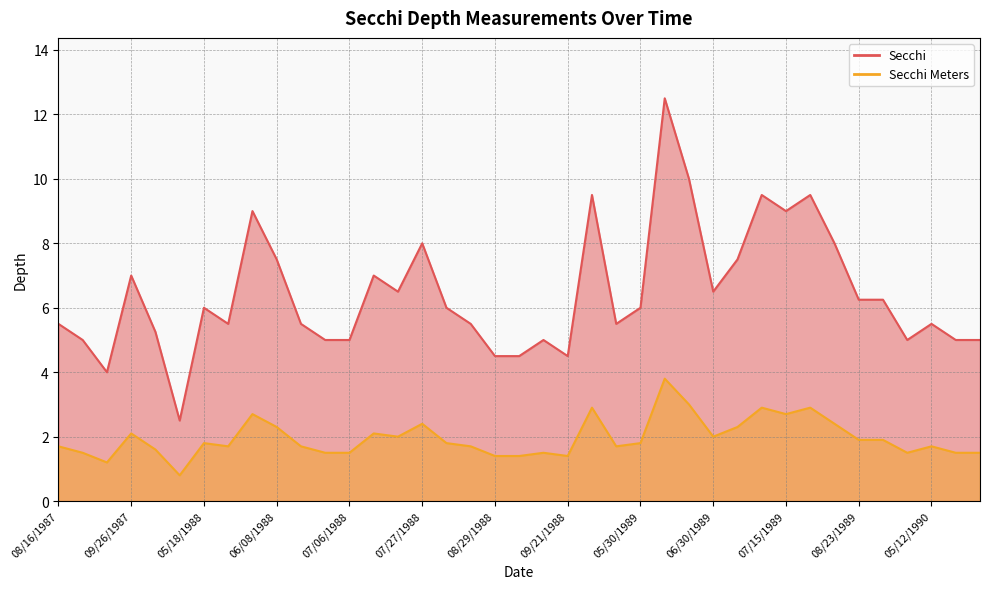

What is the total value across all series at 08/17/1988?

7.2